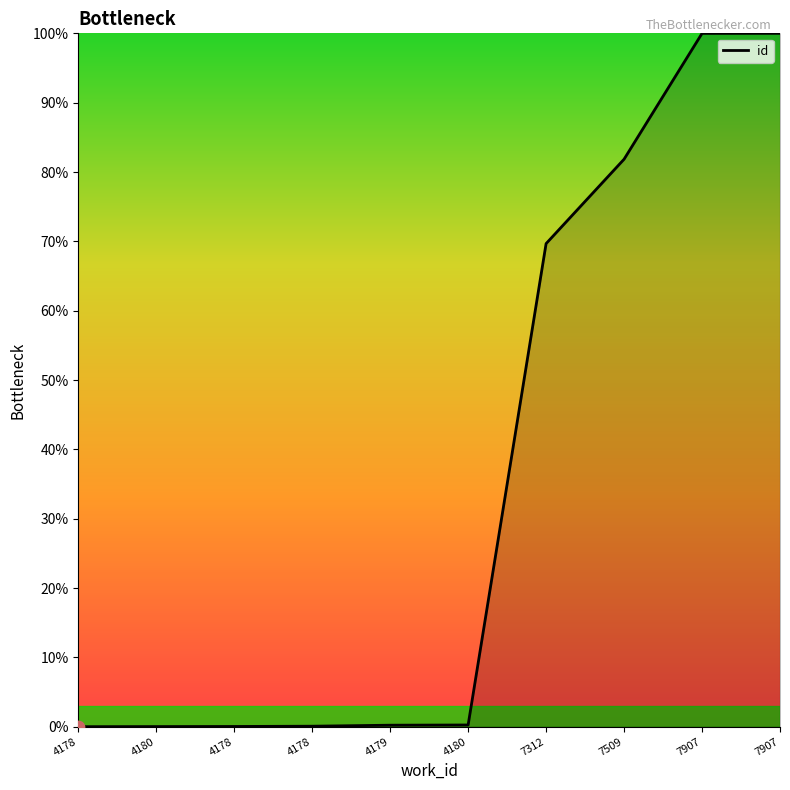

Which has a higher value, 4180 or 4179?

4179